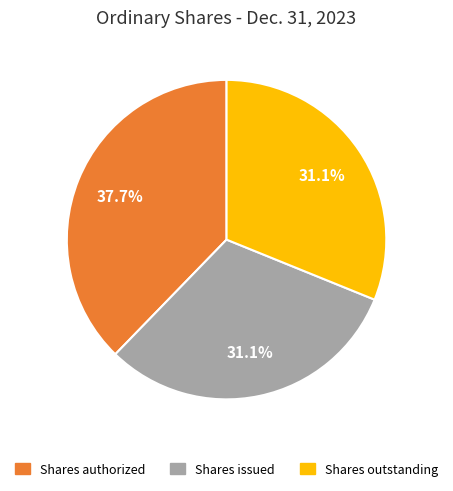

Is there any slice that represents more than half of the pie?

No